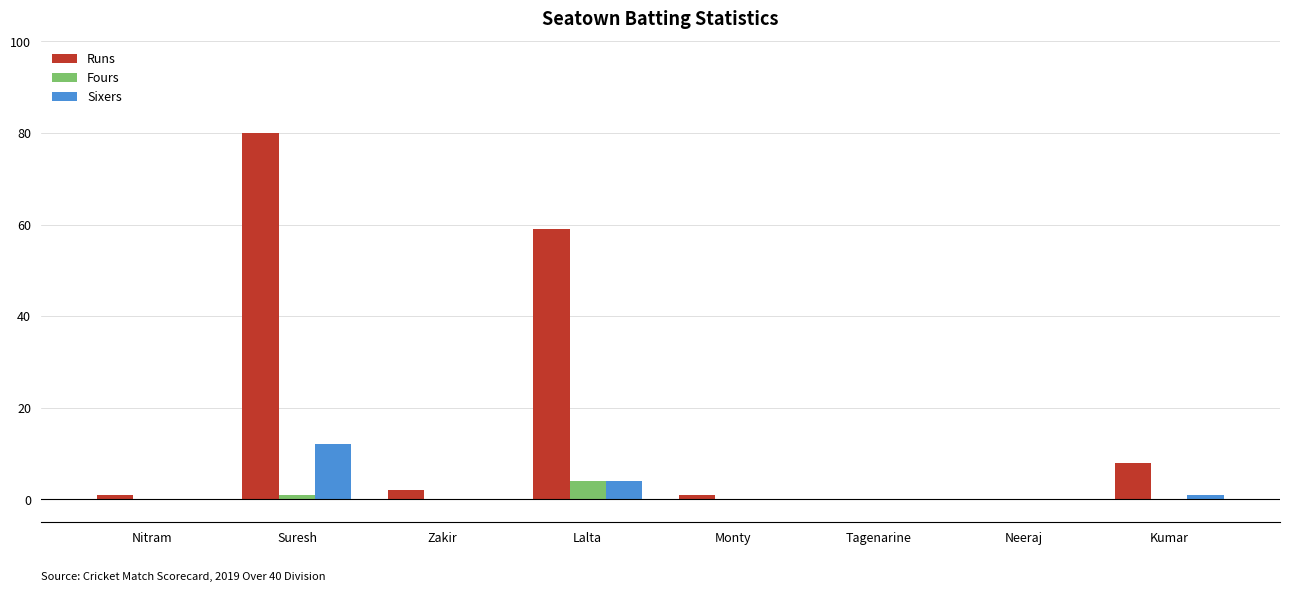

True or false: Fours has a value of 4 at Lalta.

True